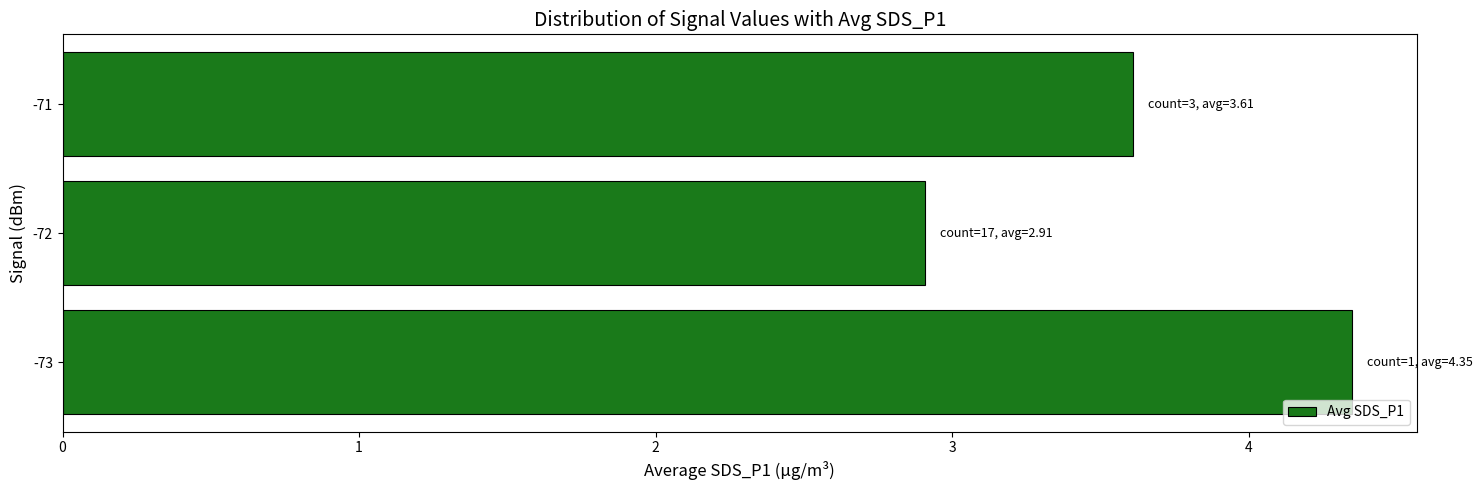

How many values are between 2 and 4?

2